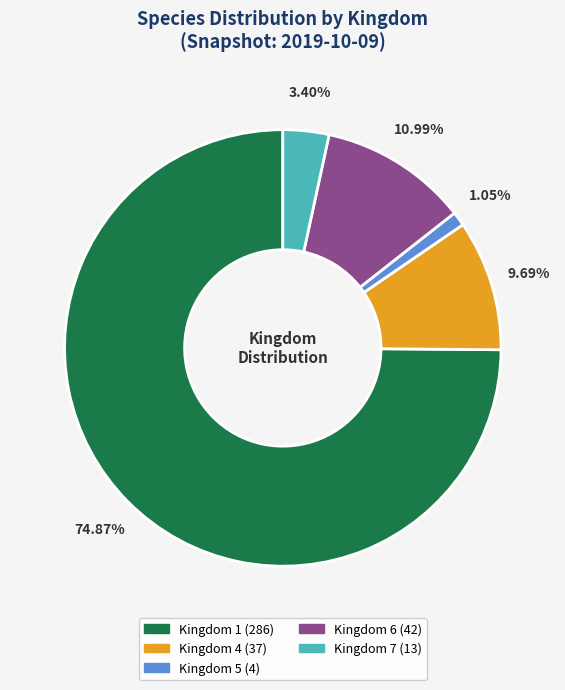

To the nearest percent, what portion does Kingdom 1 represent?

75%